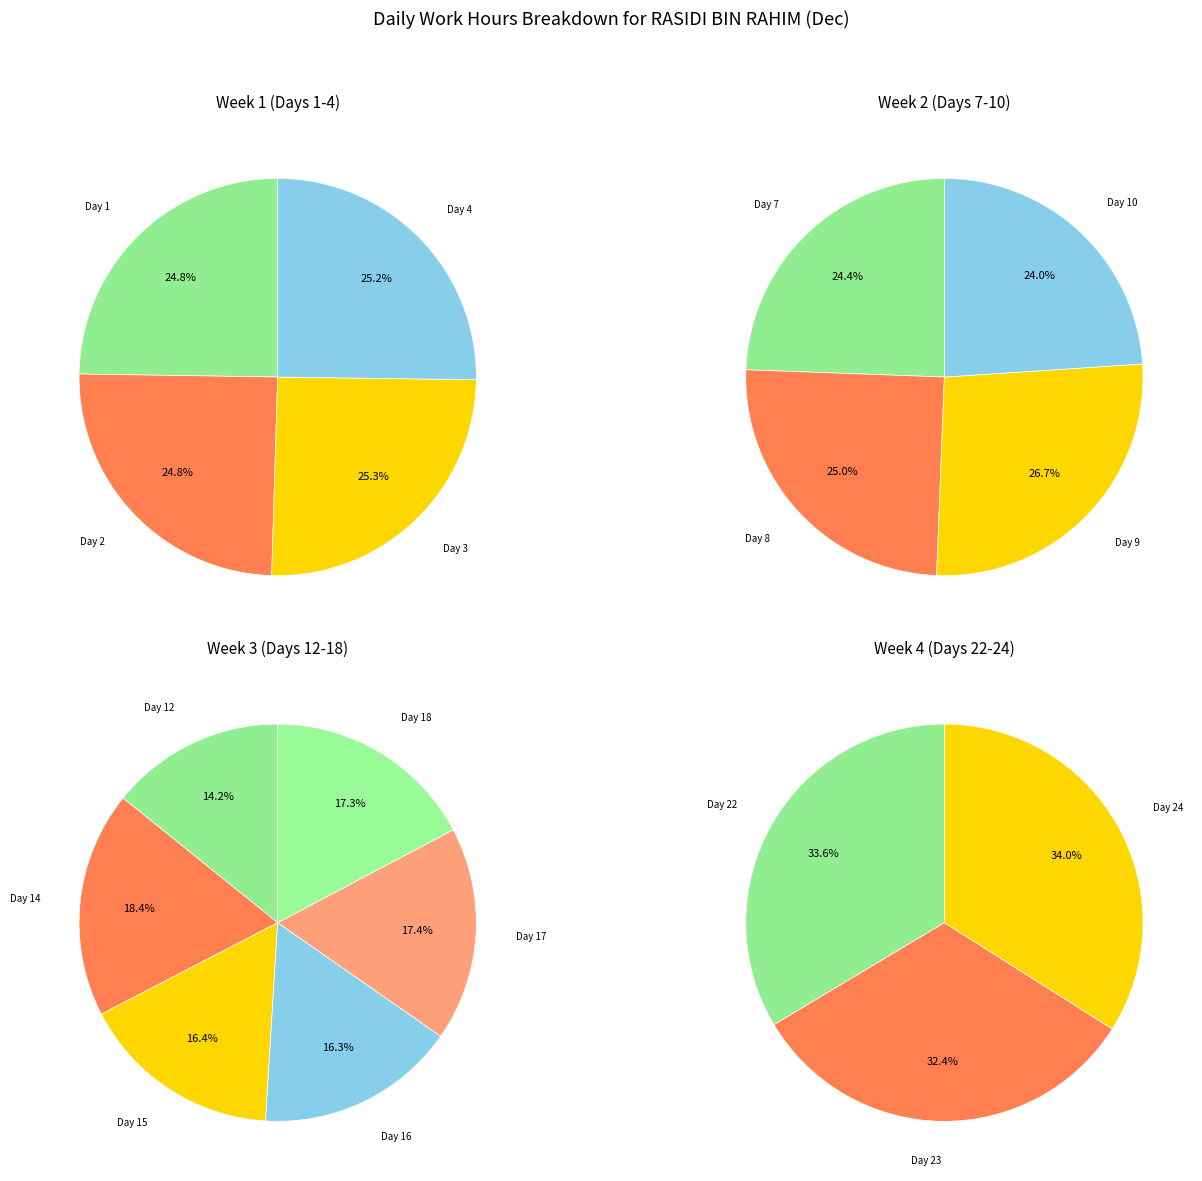

What is the largest slice in the pie chart?

14